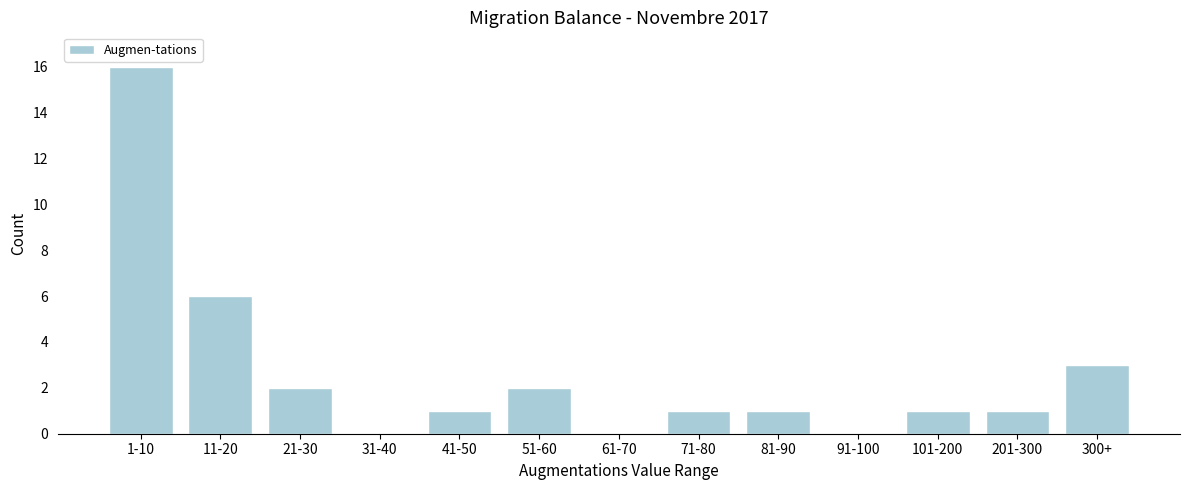

Reading left to right, extract all data points from this chart.

1-10=16	11-20=6	21-30=2	31-40=0	41-50=1	51-60=2	61-70=0	71-80=1	81-90=1	91-100=0	101-200=1	201-300=1	300+=3